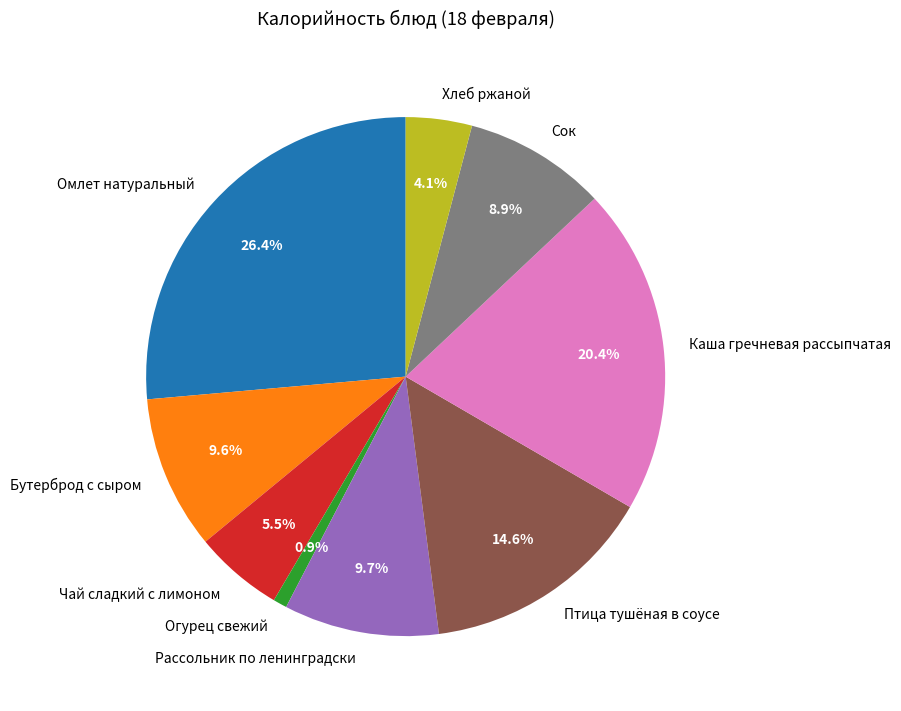

To the nearest percent, what is the average slice percentage?

11%